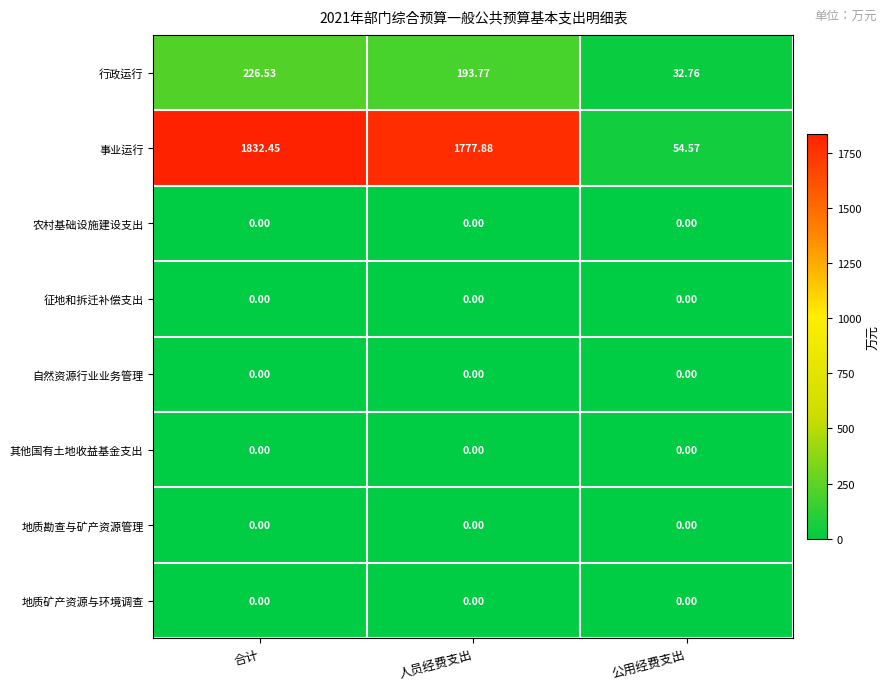

Which series has the widest spread of values?

事业运行